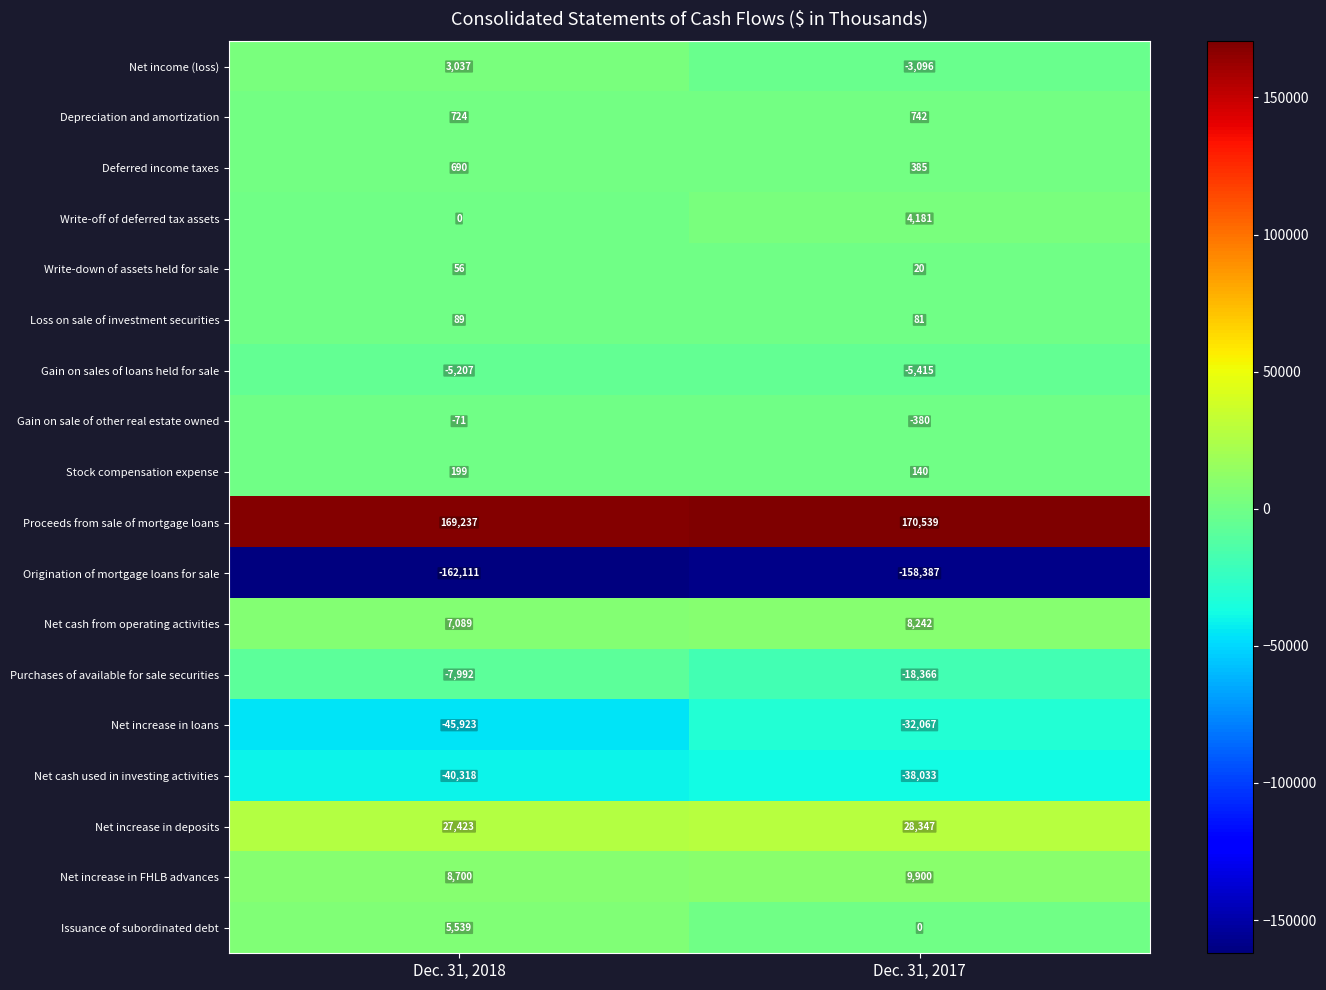

Which label corresponds to the largest value in the chart?

Dec. 31, 2017